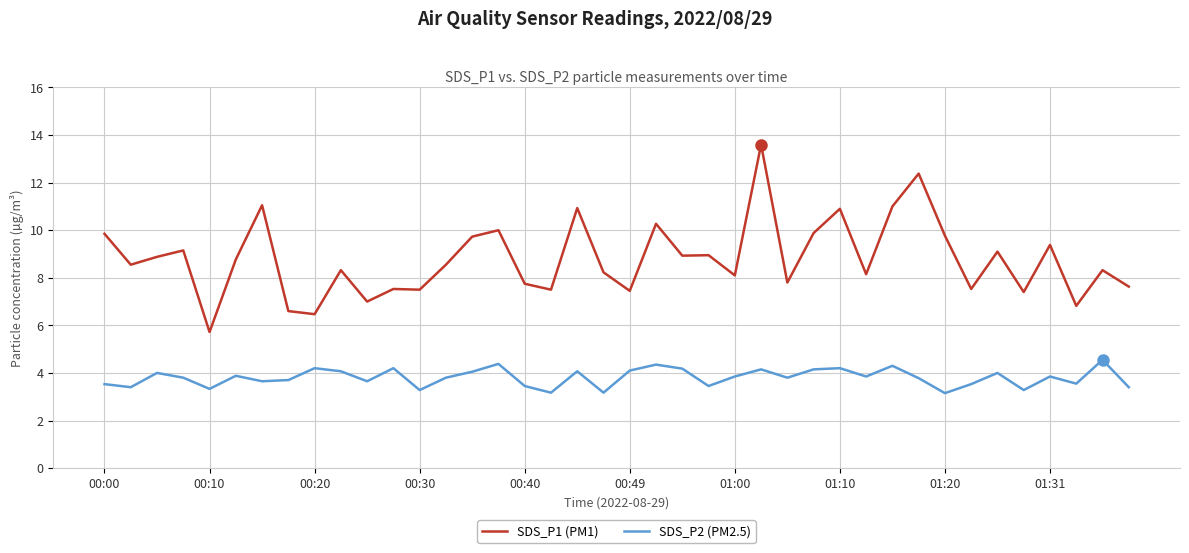

Which series has the largest total across all categories?

SDS_P1 (PM1)